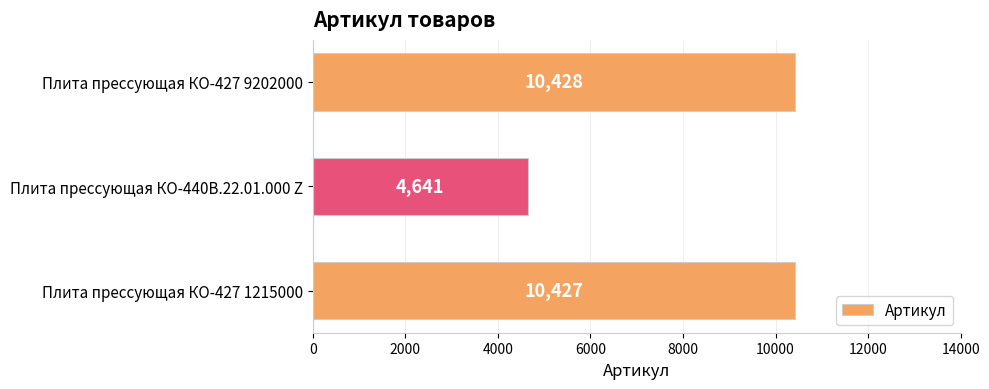

List the labels in order of value, smallest first.

Плита прессующая КО-440В.22.01.000 Z, Плита прессующая КО-427 1215000, Плита прессующая КО-427 9202000